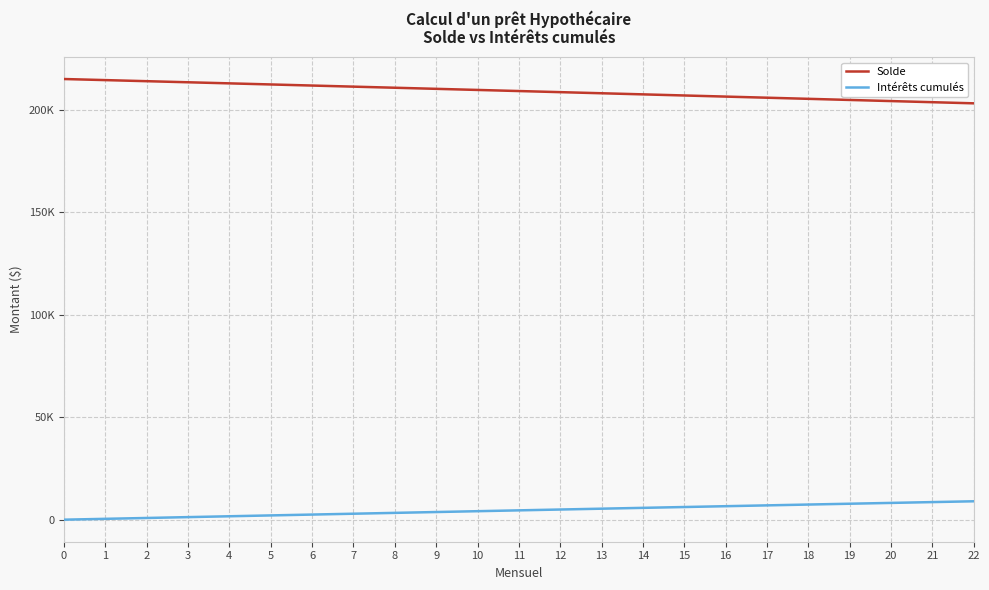

What are all the series names shown in the legend?

Solde, Intérêts cumulés